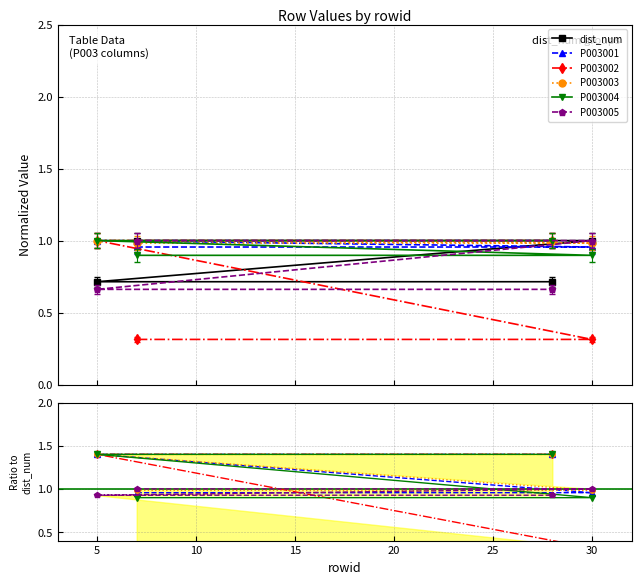

Which series has the largest total across all categories?

P003003